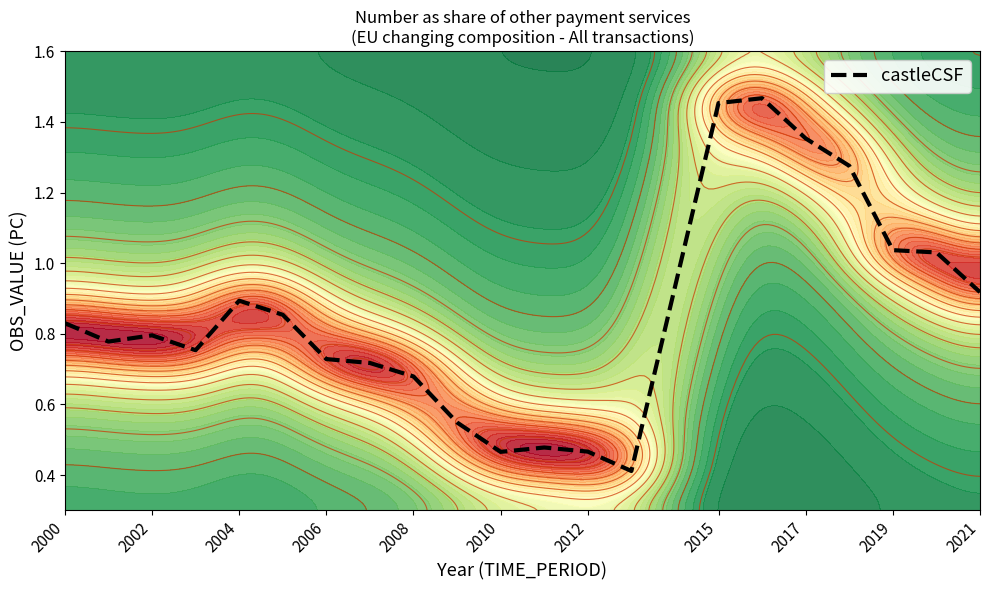

True or false: castleCSF has a value of 0.4 at 2019.

False